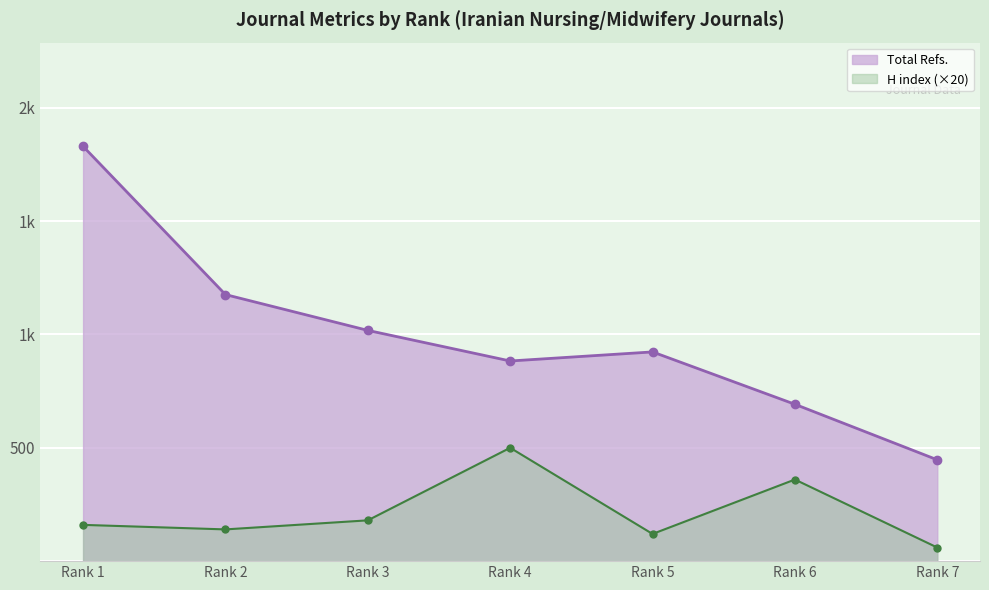

What is the total value across all series at Rank 2?

1316